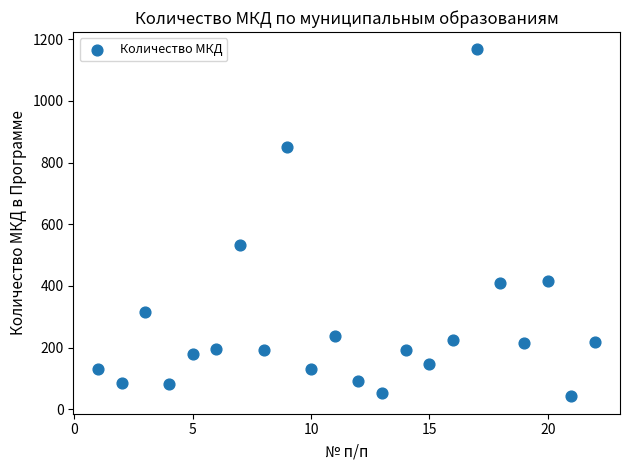

What Y value in the scatter plot is closest to 604?

532